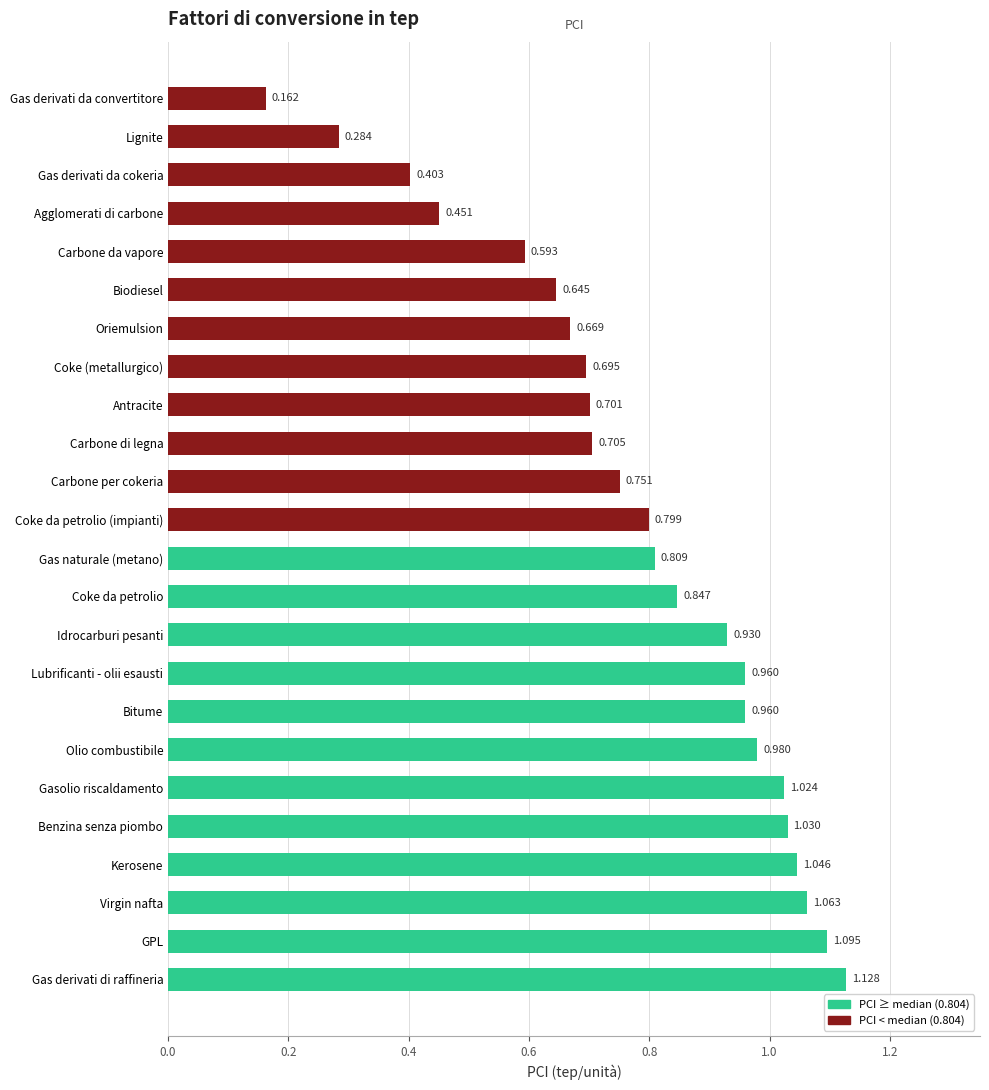

Between Gas derivati di raffineria and Antracite, which is larger?

Gas derivati di raffineria